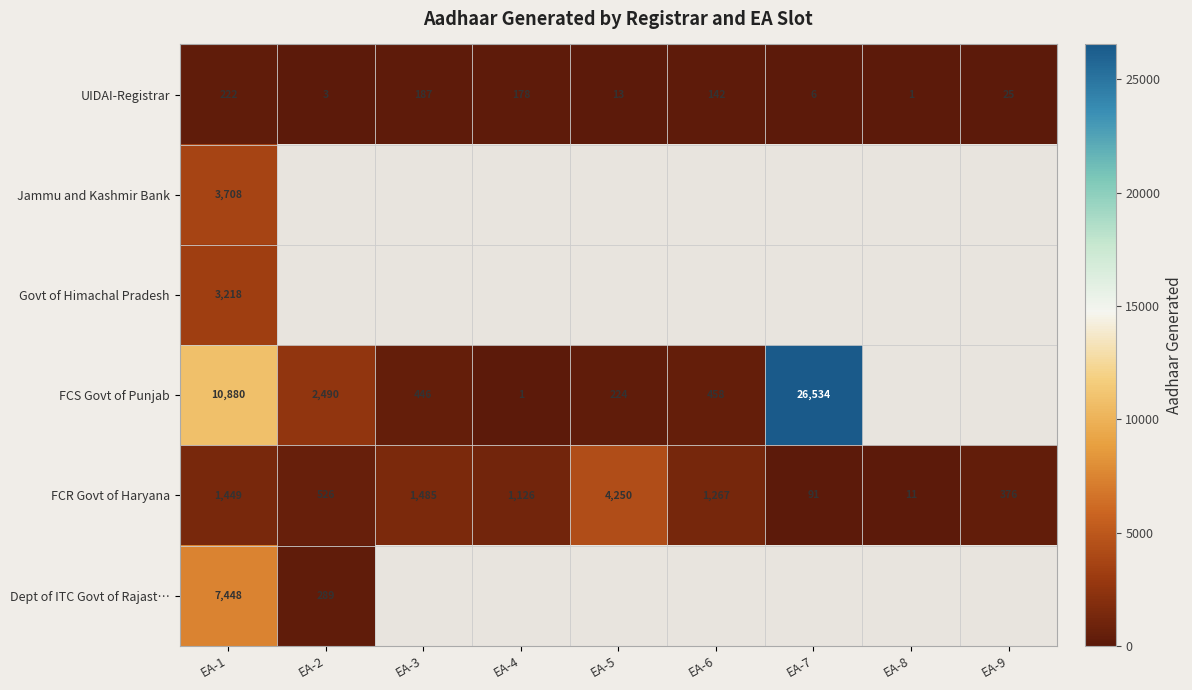

What is the difference between the FCS Govt of Punjab values at EA-1 and EA-7?

15654